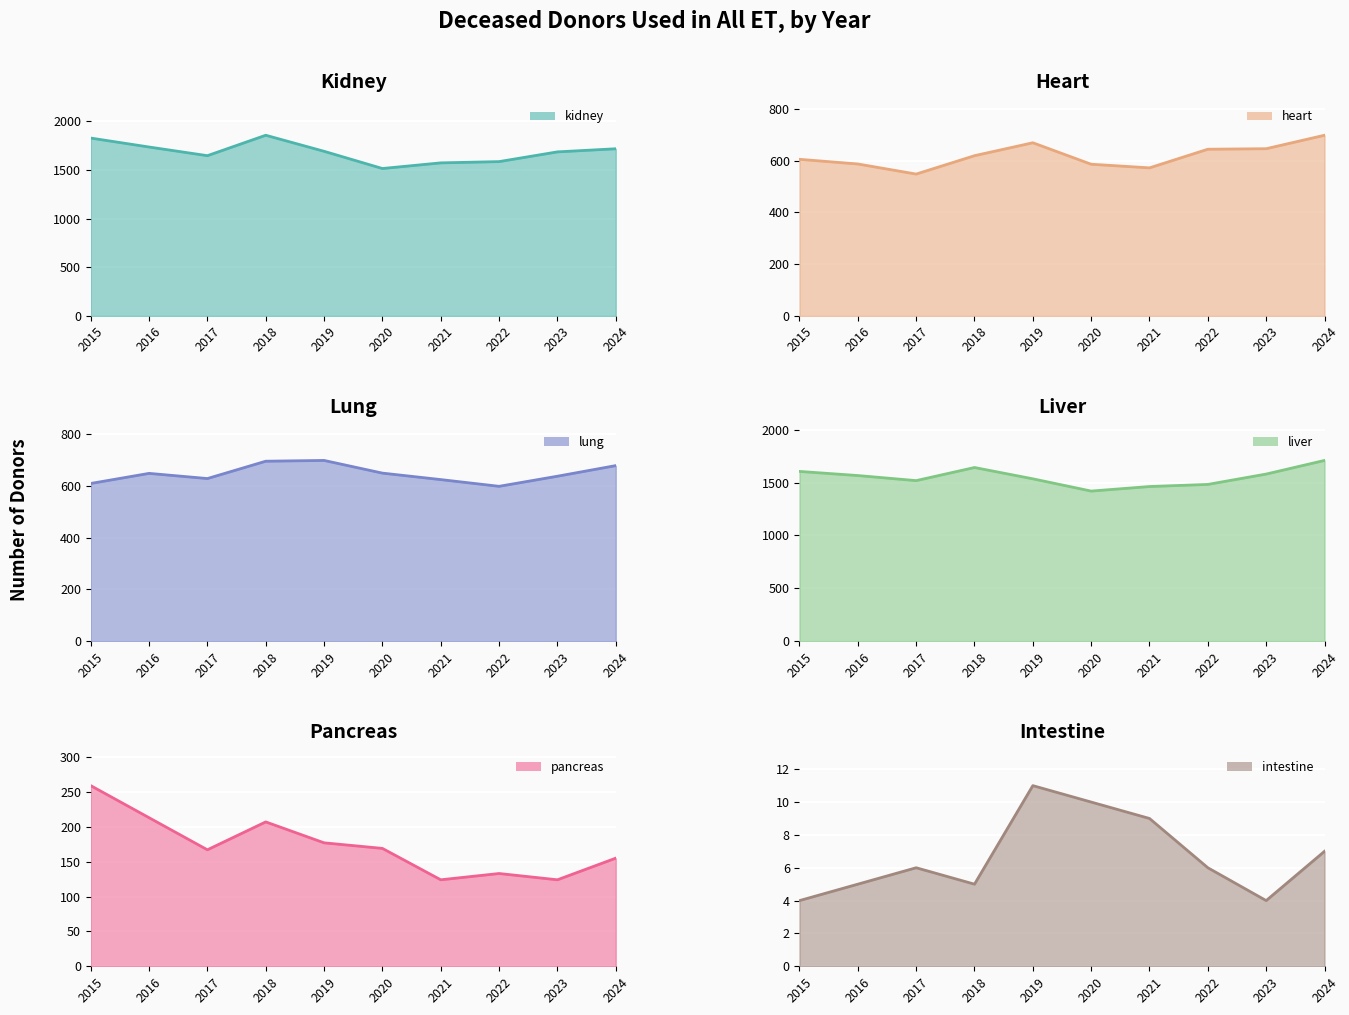

What is the approximate value of heart at 2022?

644